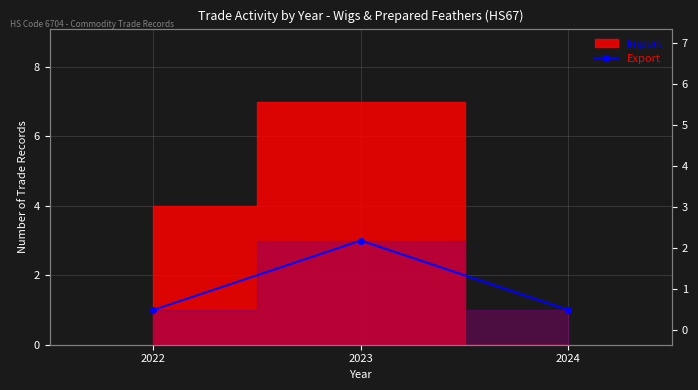

Which has a higher value, 2024 or 2023?

2023